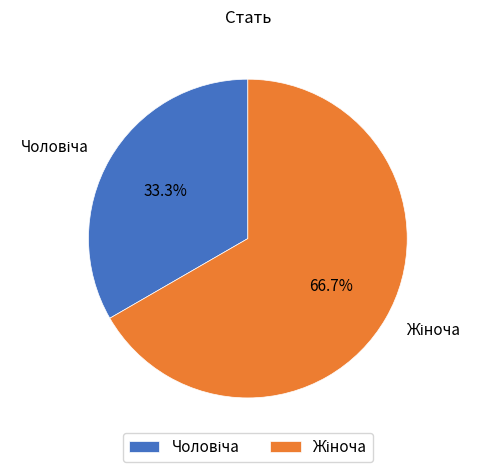

How many segments does this pie chart have?

2